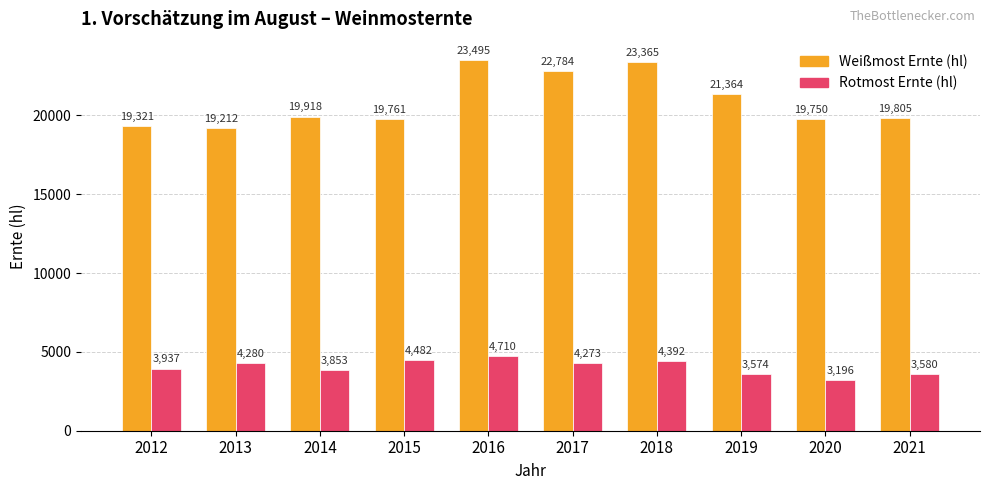

What is the value of the Weißmost Ernte (hl) bar at the 3rd from the left?

19918